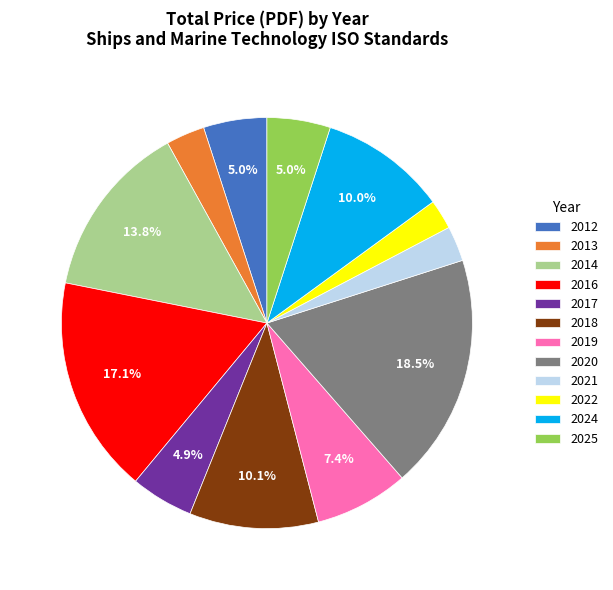

To the nearest percent, what portion does 2014 represent?

14%